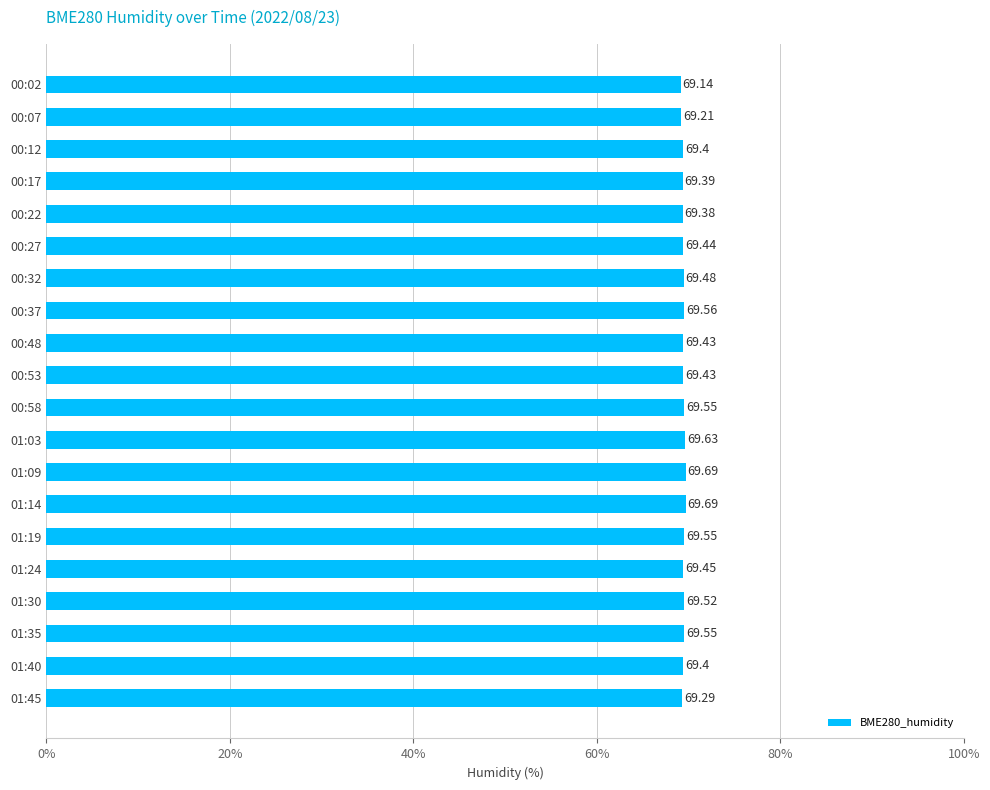

What is the sum of the values at 00:17 and 00:27?

138.8